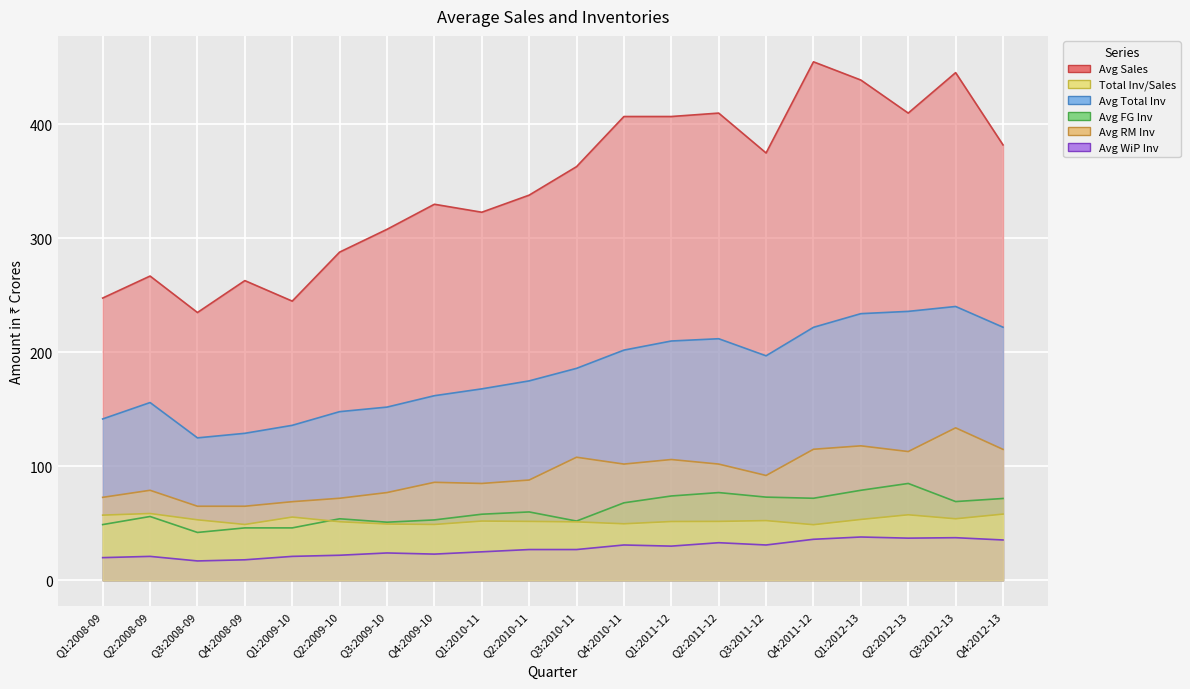

Which series has the largest total across all categories?

Avg Sales